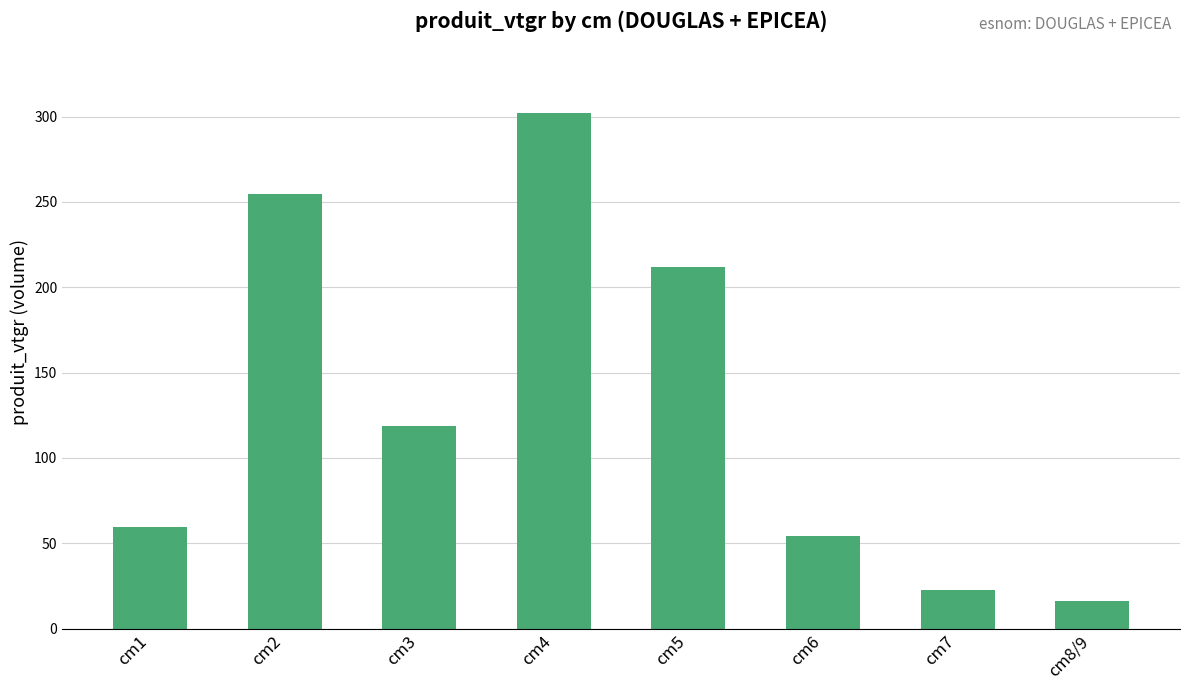

What is the greatest value displayed?

302.0